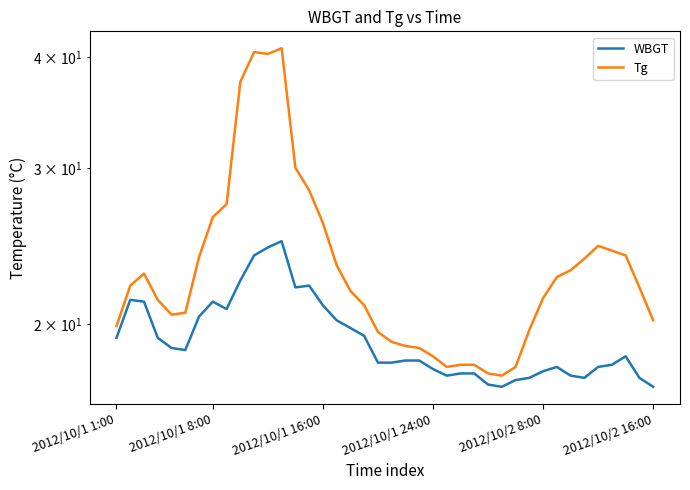

What is the sum of all WBGT values?

772.1